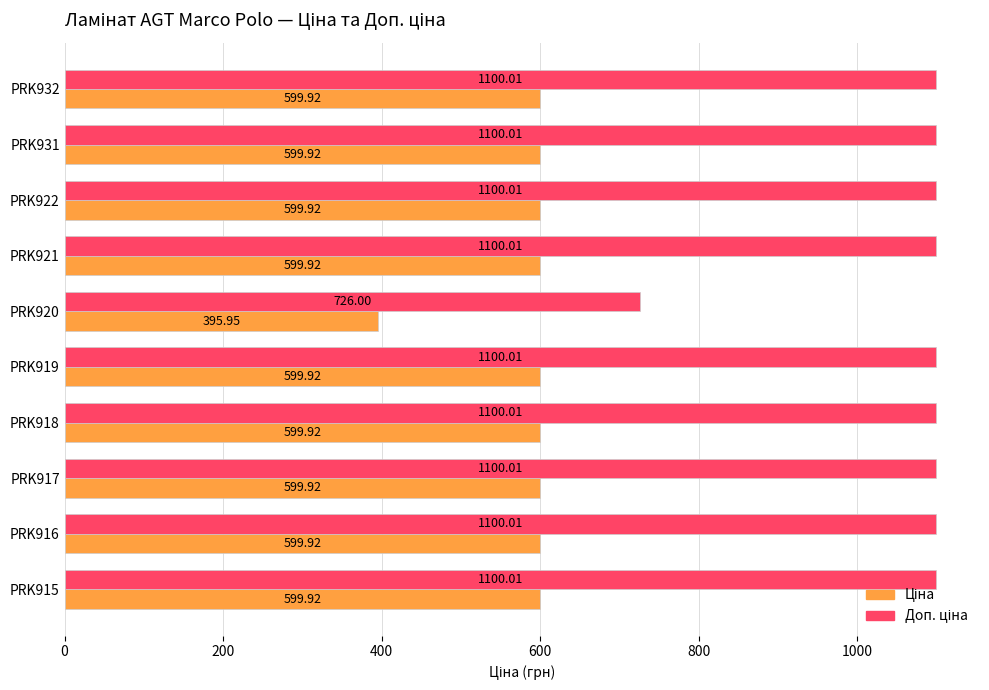

What is the difference between the highest and lowest values at PRK919?

500.1